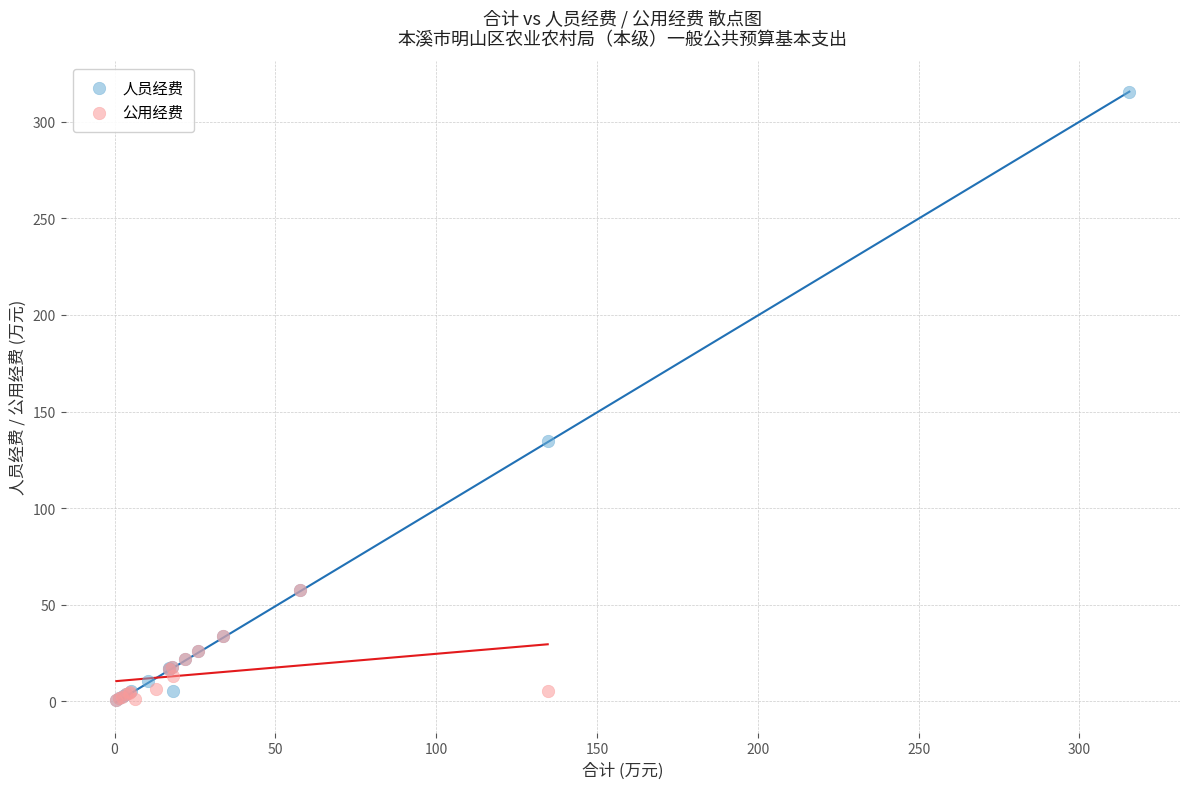

Which series reaches the maximum Y coordinate?

人员经费